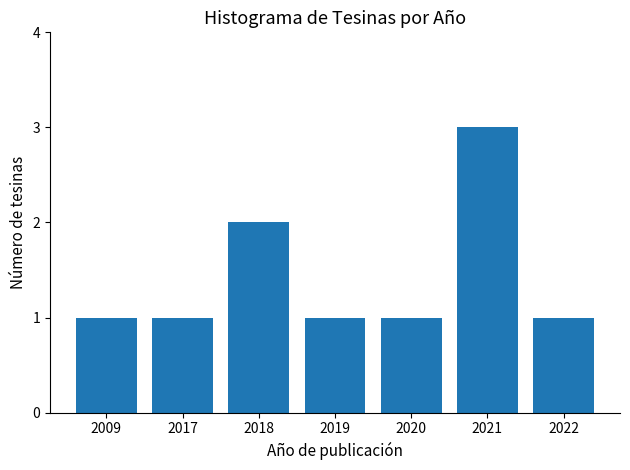

What is the greatest value displayed?

3